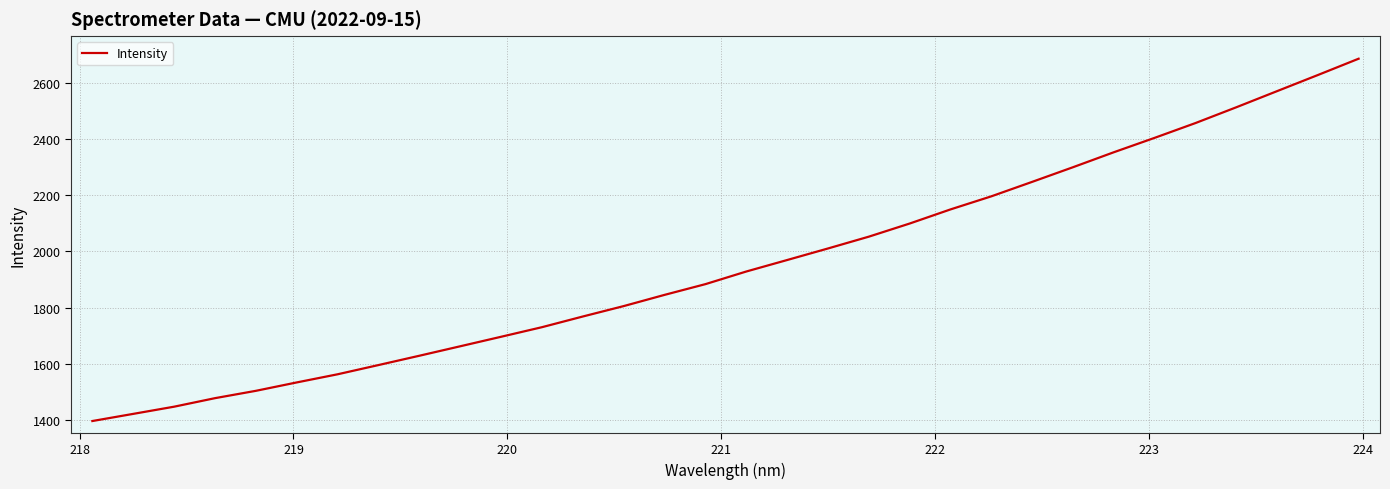

What is the minimum value shown in the chart?

1396.4